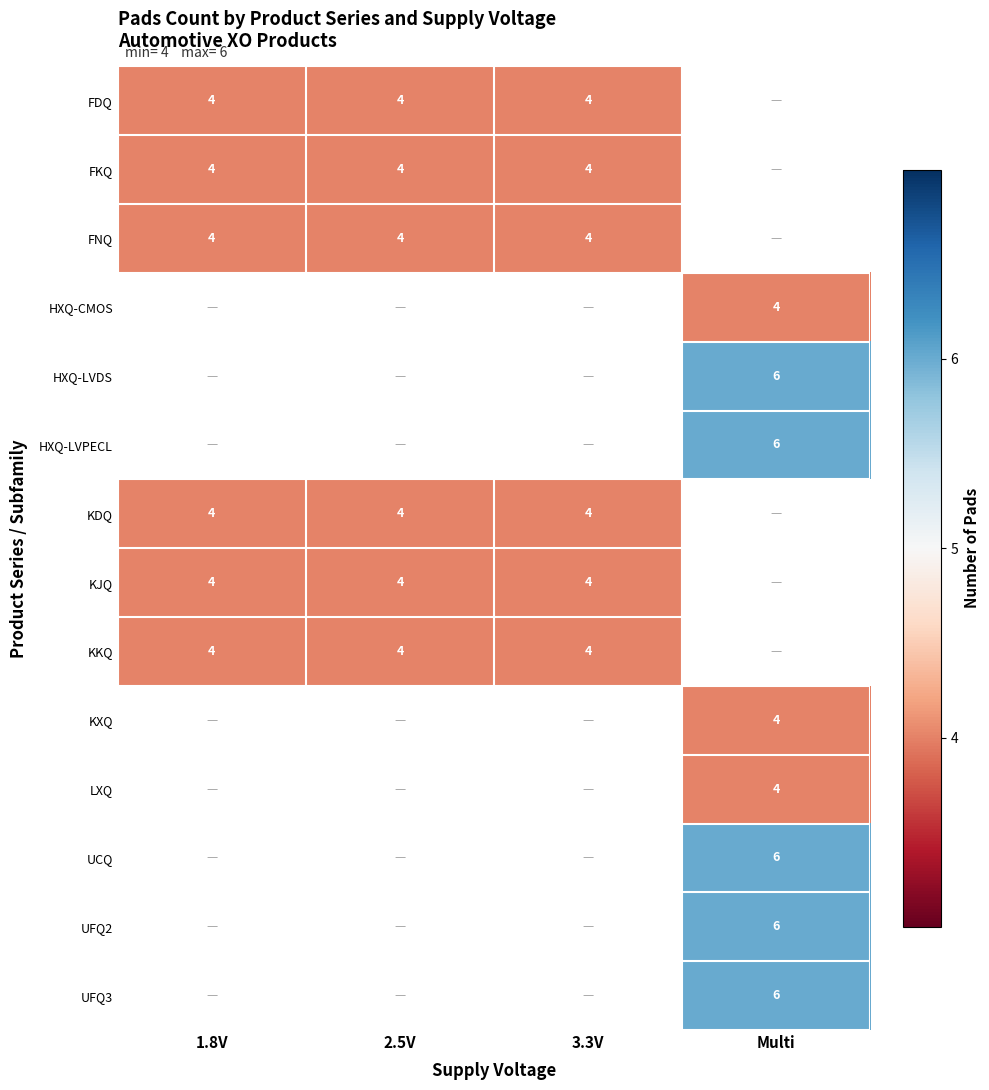

The FDQ series shows 4 at 3.3V. True or false?

True